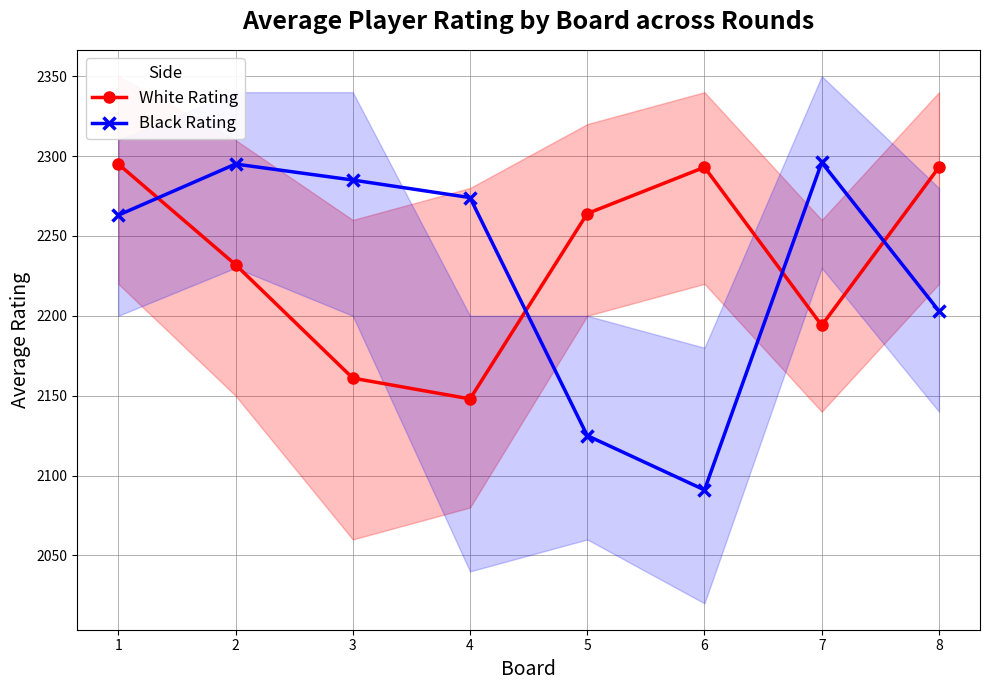

Which series has the widest spread of values?

Black Rating